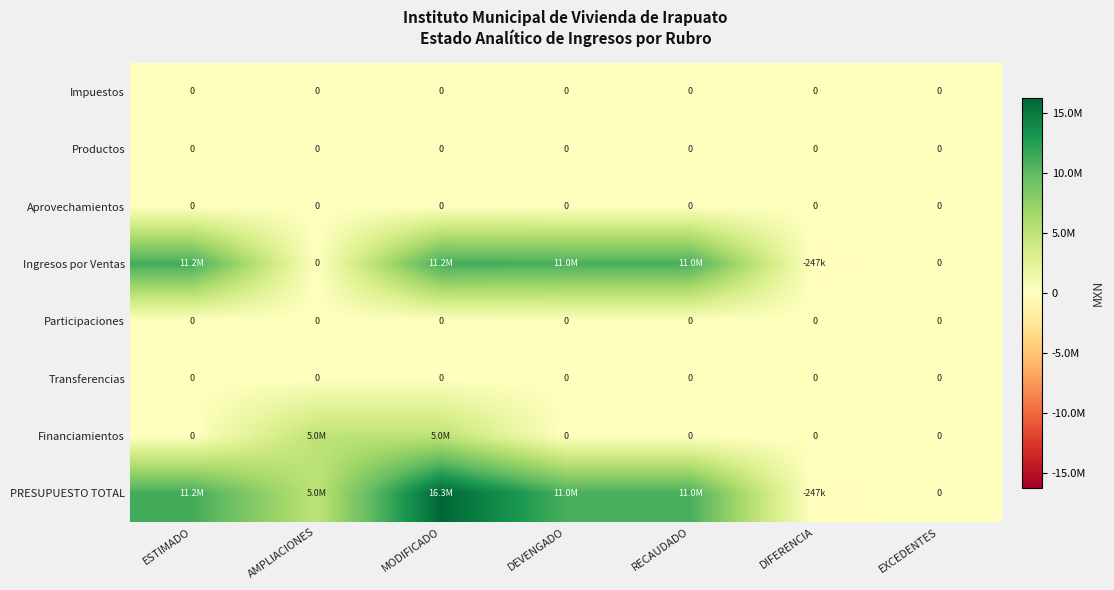

What is the greatest value displayed?

16252515.0